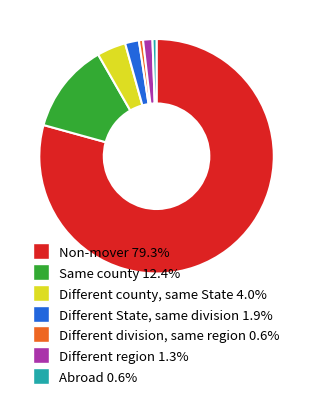

How many slices are in this pie chart?

7